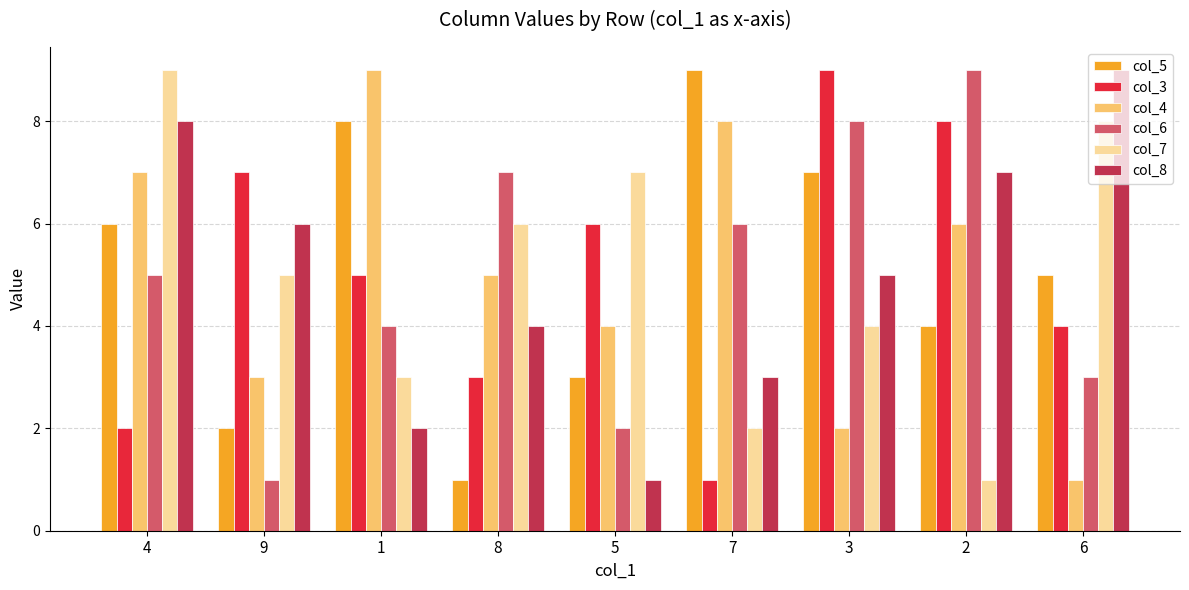

True or false: col_5 has a value of 1 at 4.

False